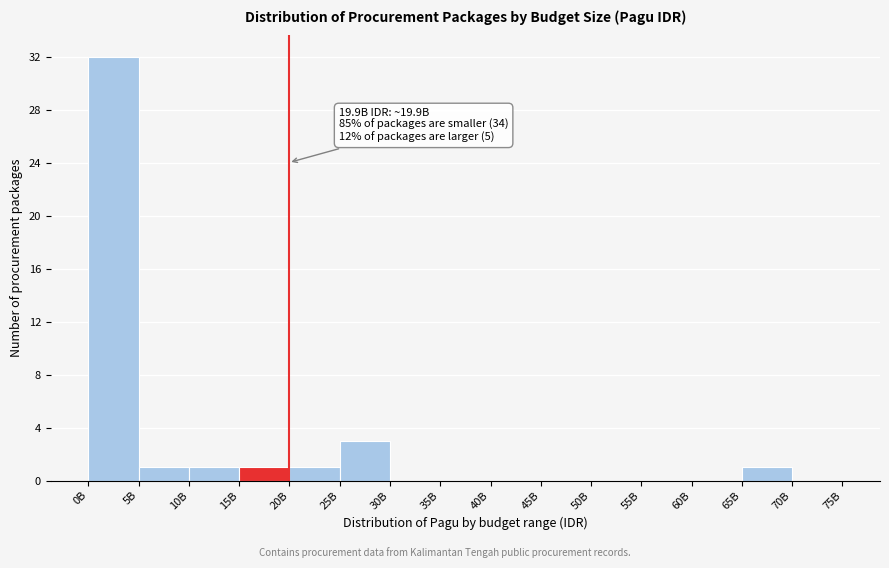

Reading right to left, what are all the values shown in this chart?

70B=0	65B=1	60B=0	55B=0	50B=0	45B=0	40B=0	35B=0	30B=0	25B=3	20B=1	15B=1	10B=1	5B=1	0B=32